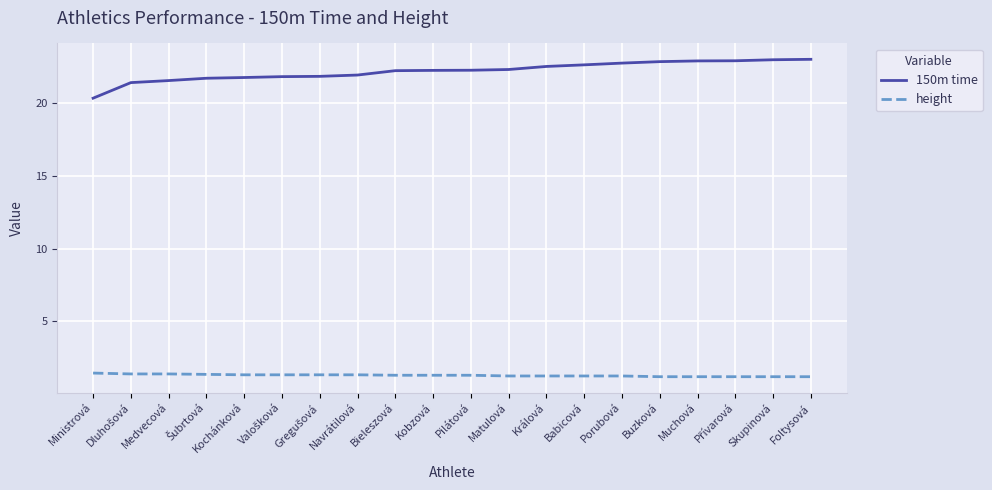

Is the value of height at Babicová greater than the value of 150m time at Kochánková?

No